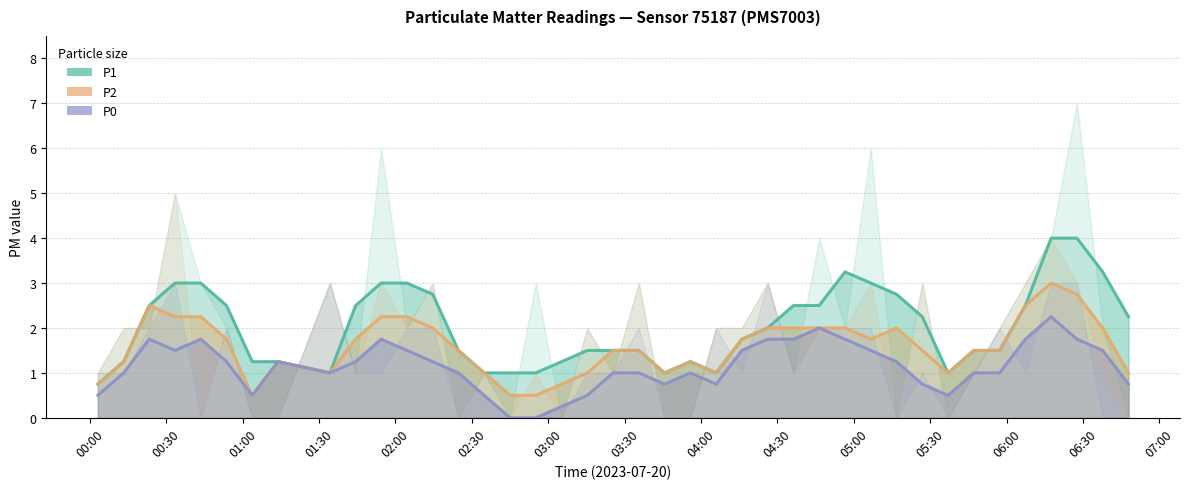

True or false: P2 and P0 cross at least once.

False